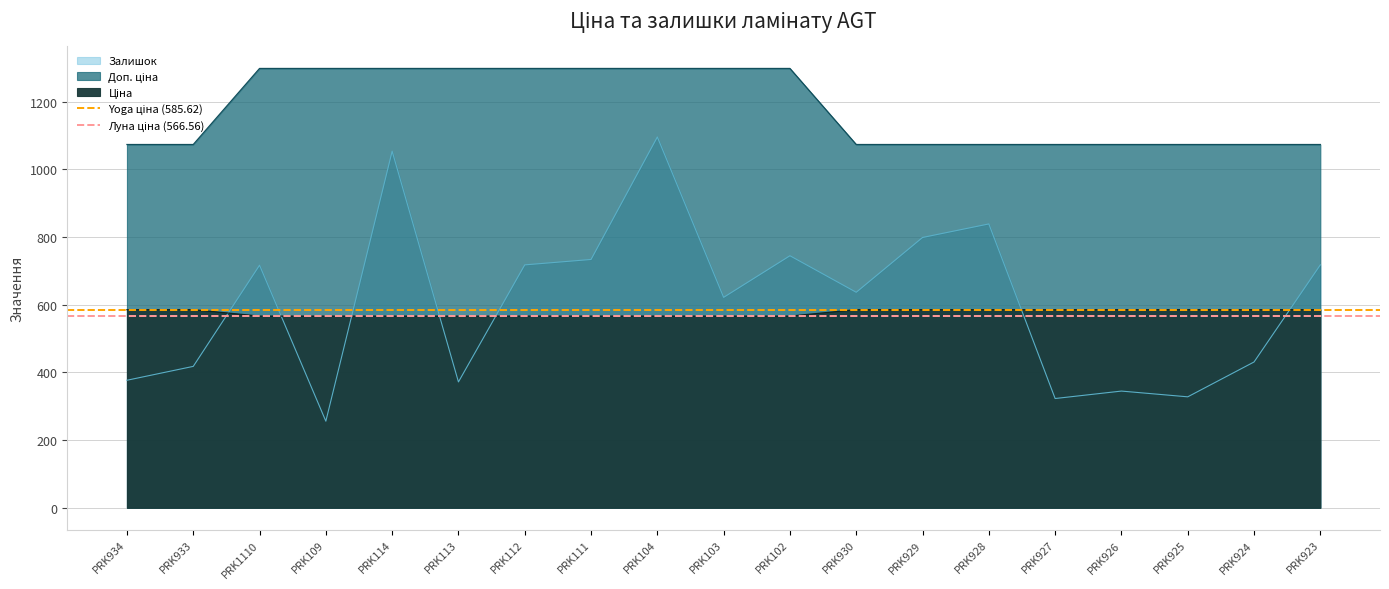

True or false: Луна ціна (566.56) has a value of 206.2 at PRK933.

False